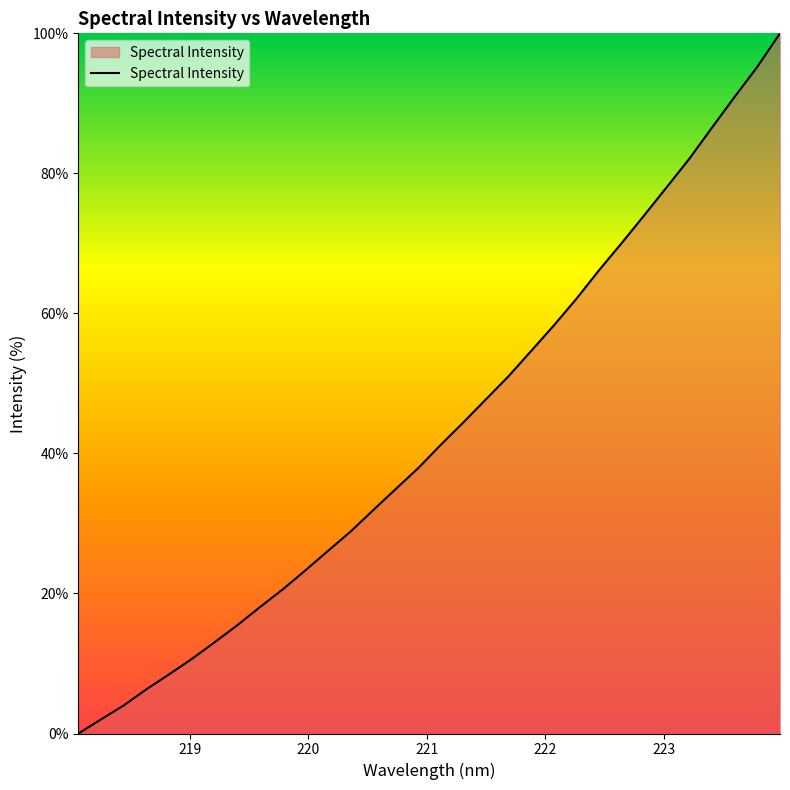

What is the greatest value displayed?

100.0